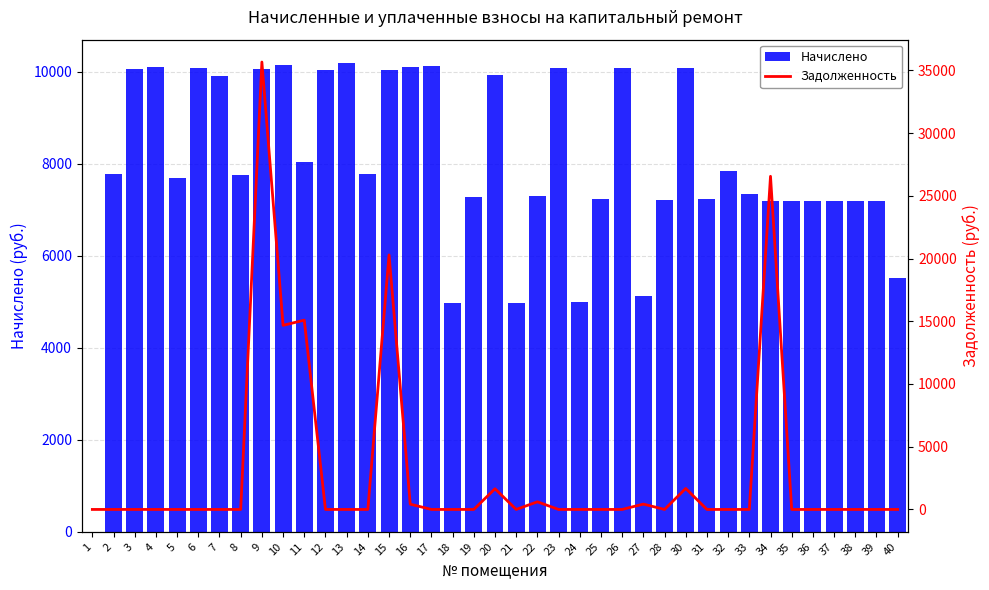

The value of Начислено at 18 is 8704.8. True or false?

False